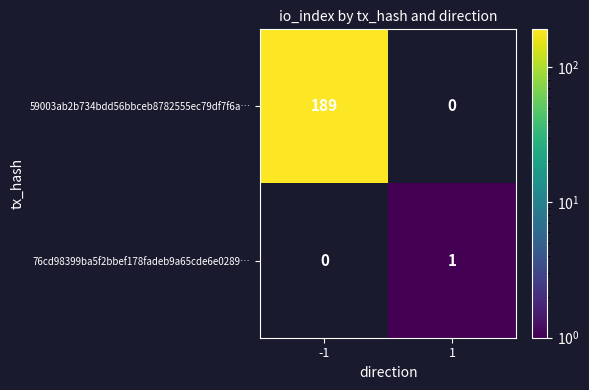

Is it true that 59003ab2b734bdd56bbceb8782555ec79df7f6a… equals 309 at -1?

False